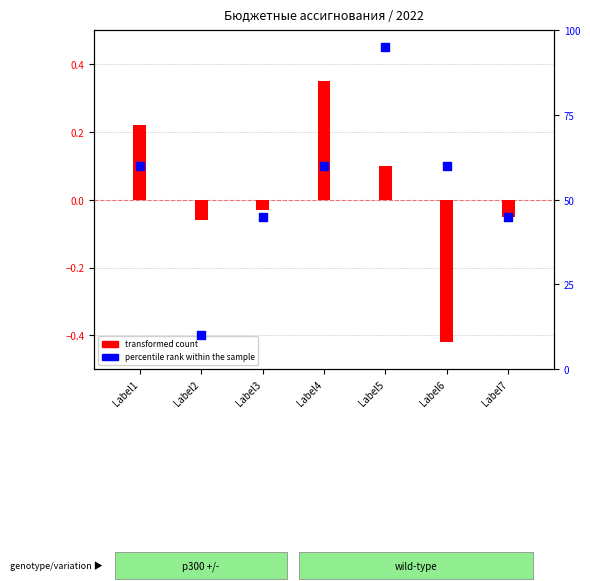

At how many categories does at least one series exceed 44?

6